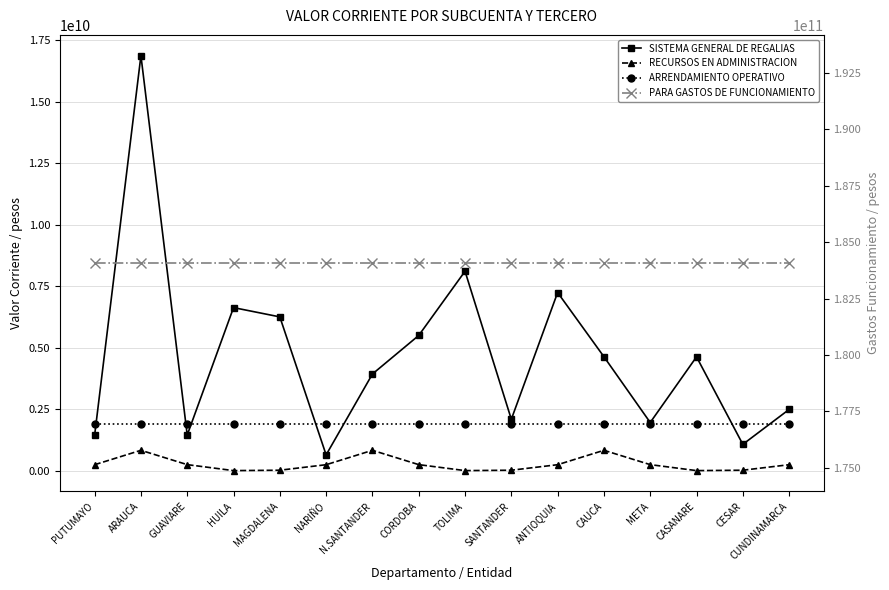

Reading left to right, list all the values displayed in this chart.

SISTEMA GENERAL DE REGALIAS: 1439808429	16864308159	1448118431	6625721916	6248586798	641097525	3927685914	5493973543	8102970200	2087489323	7237787261	4630302313	1956496379	4624817086	1069297327	2487735796
RECURSOS EN ADMINISTRACION: 242083002	827217112	245152155	2420000	18149273	242083002	827217112	245152155	2420000	18149273	242083002	827217112	245152155	2420000	18149273	242083002
ARRENDAMIENTO OPERATIVO: 1886674258	1886674258	1886674258	1886674258	1886674258	1886674258	1886674258	1886674258	1886674258	1886674258	1886674258	1886674258	1886674258	1886674258	1886674258	1886674258
PARA GASTOS DE FUNCIONAMIENTO: 184070000000	184070000000	184070000000	184070000000	184070000000	184070000000	184070000000	184070000000	184070000000	184070000000	184070000000	184070000000	184070000000	184070000000	184070000000	184070000000